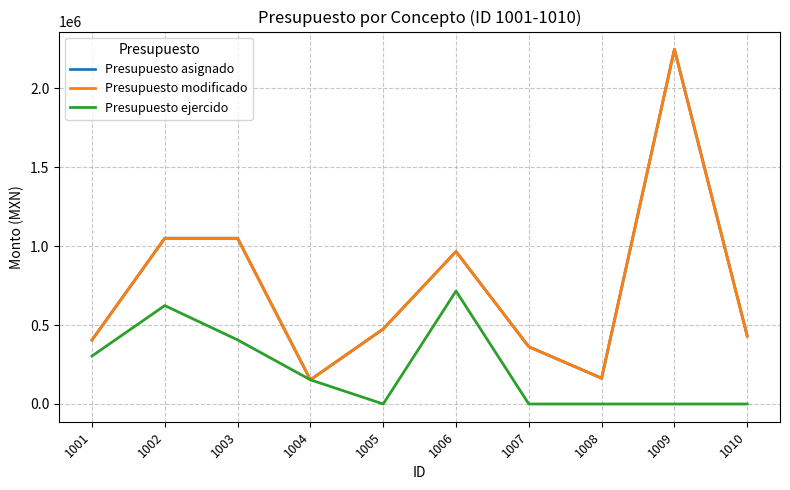

List the series in order of their peak value, highest first.

Presupuesto asignado, Presupuesto modificado, Presupuesto ejercido